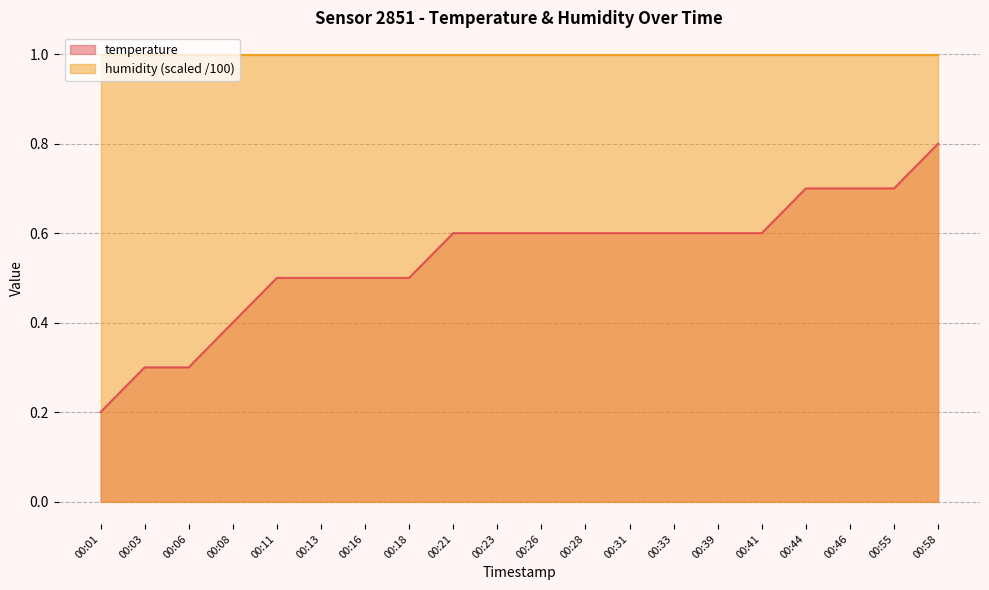

Rank the categories by value from highest to lowest.

00:58, 00:44, 00:46, 00:55, 00:21, 00:23, 00:26, 00:28, 00:31, 00:33, 00:39, 00:41, 00:11, 00:13, 00:16, 00:18, 00:08, 00:03, 00:06, 00:01